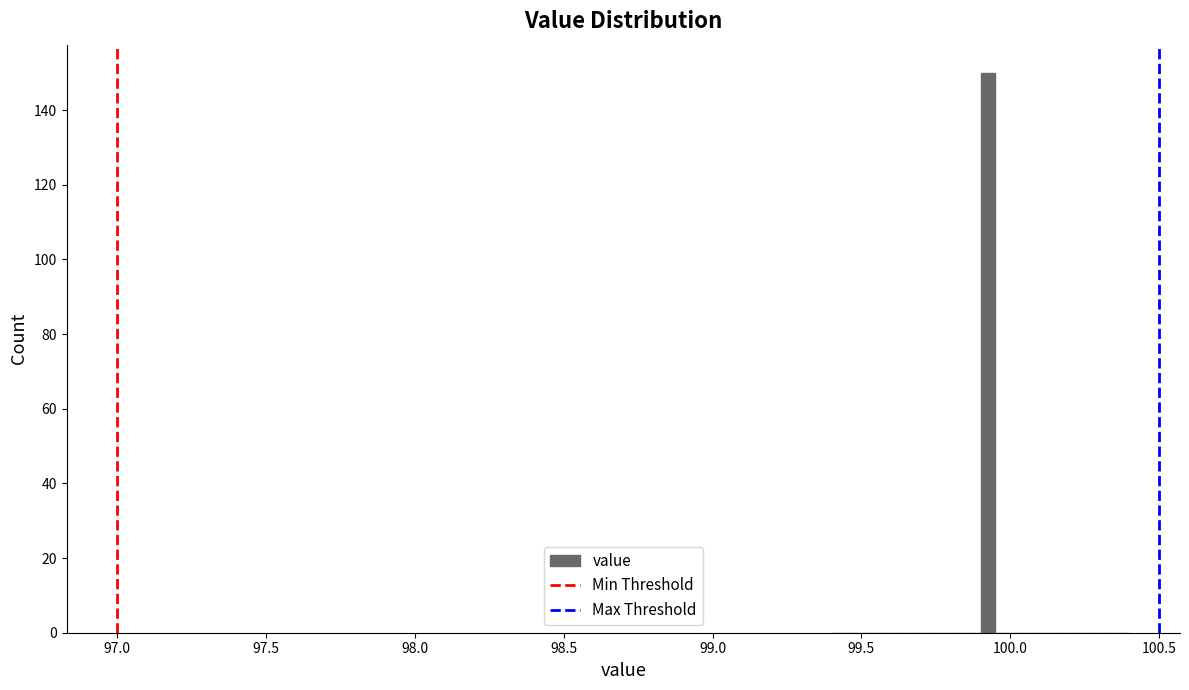

Read against the x-axis, roughly where is the centre of the tallest bar?

99.95